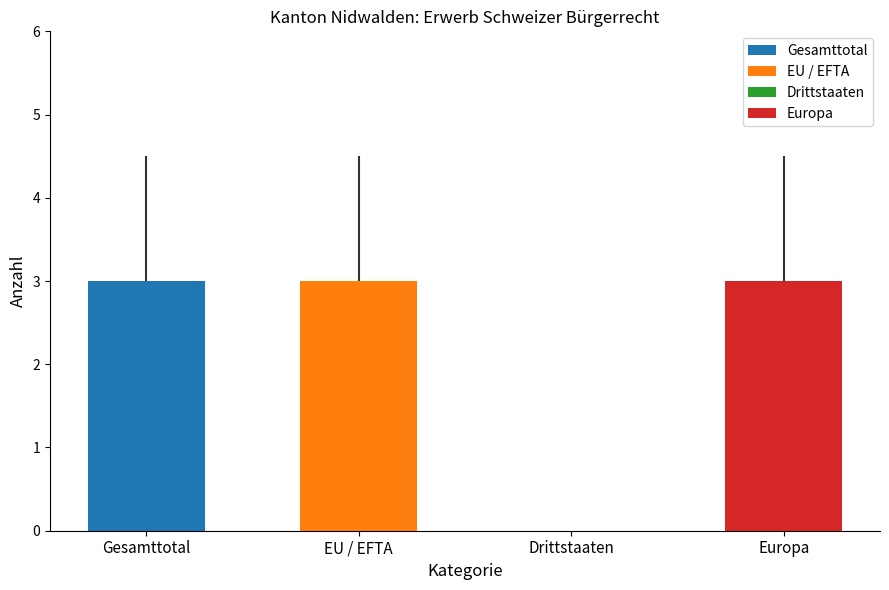

What is the label of the 1st bar from the right?

Europa